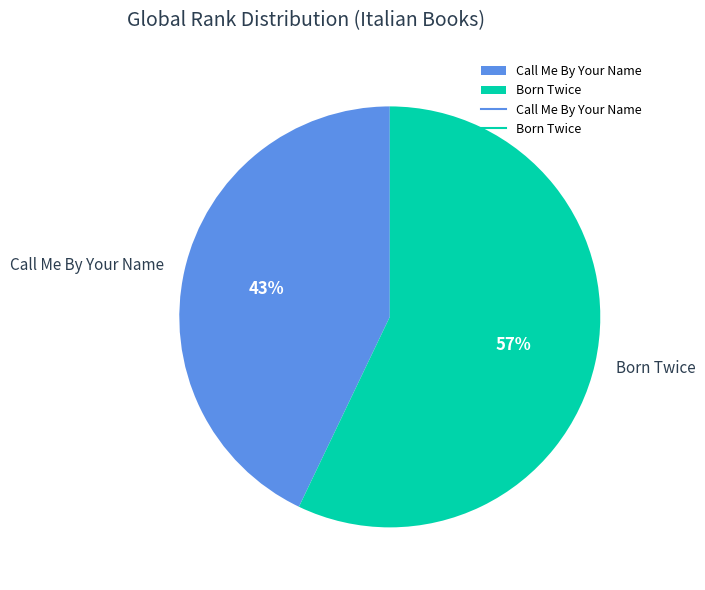

Count the number of slices in the pie.

2